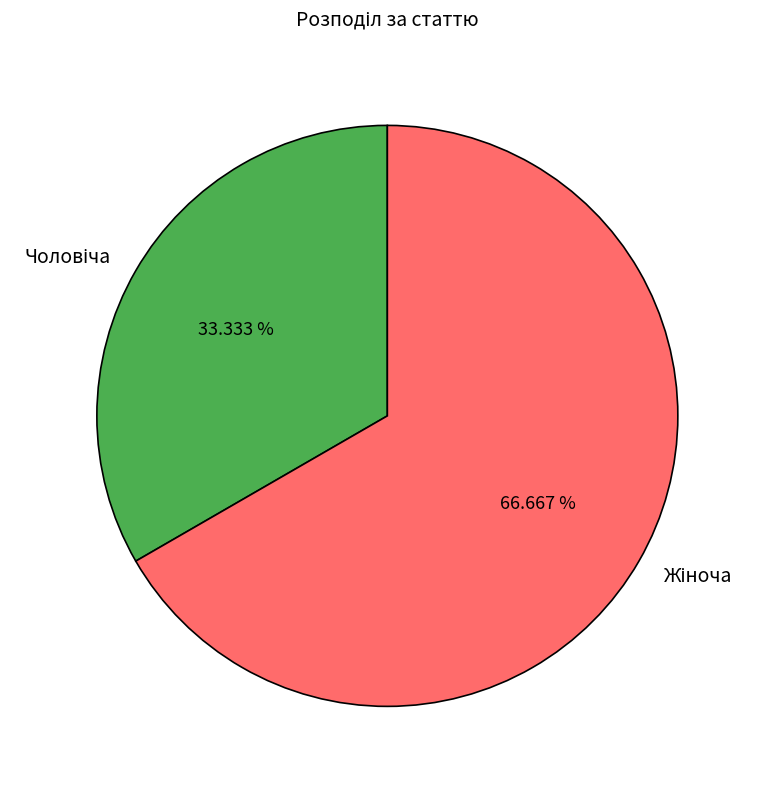

How many segments does this pie chart have?

2